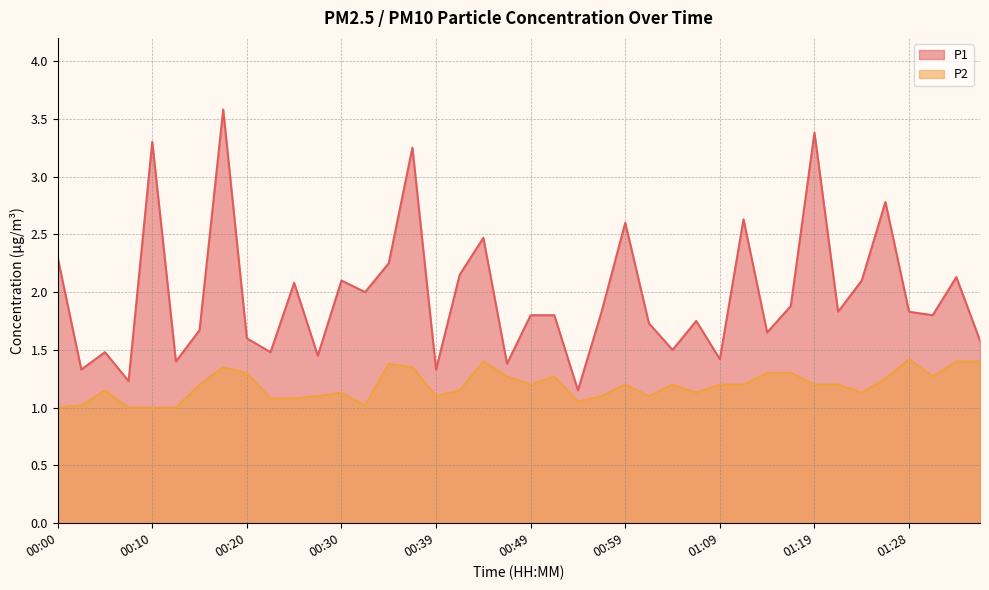

Which category has the highest value in the P1 series?

00:17